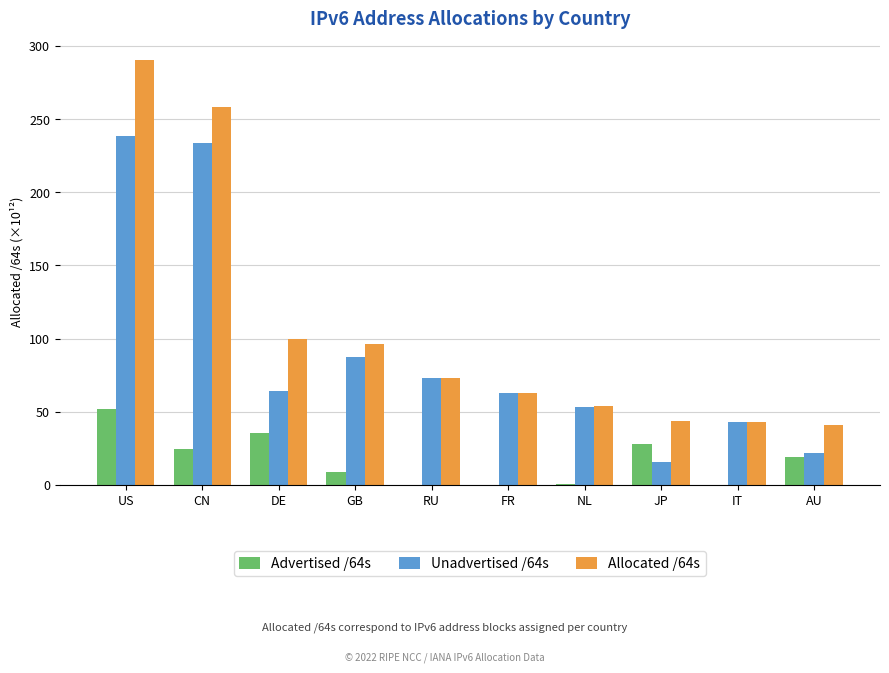

Is the value of Unadvertised /64s at FR greater than the value of Allocated /64s at IT?

Yes